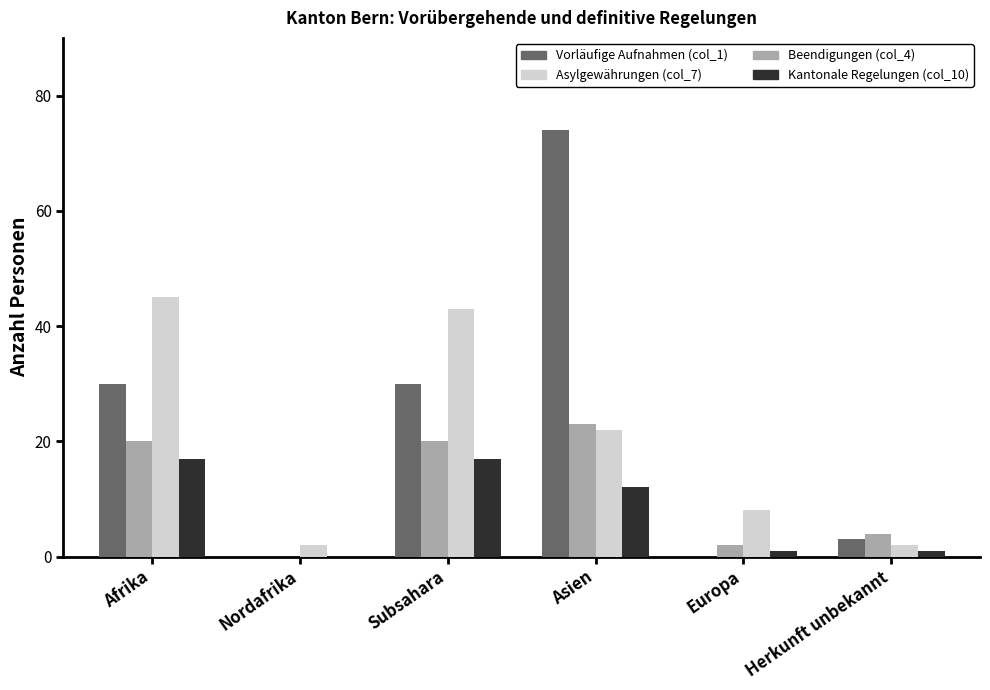

True or false: Asylgewährungen (col_7) has a value of 2 at Herkunft unbekannt.

True